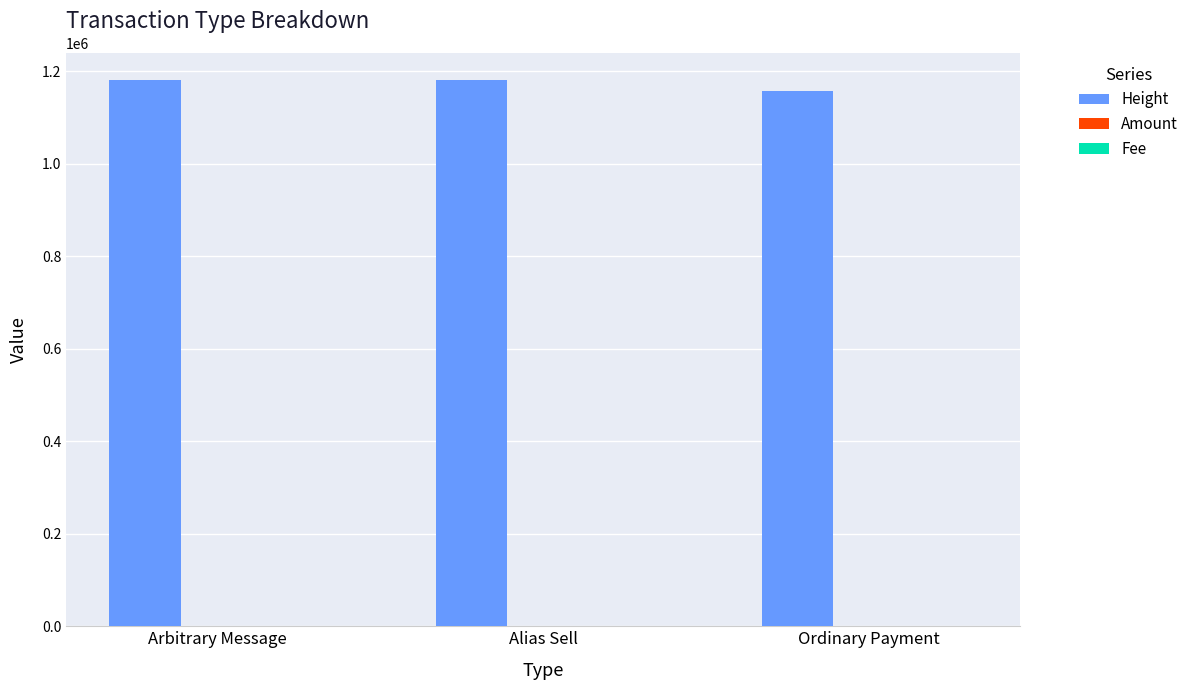

The Height series shows 1180403.0 at Alias Sell. True or false?

True